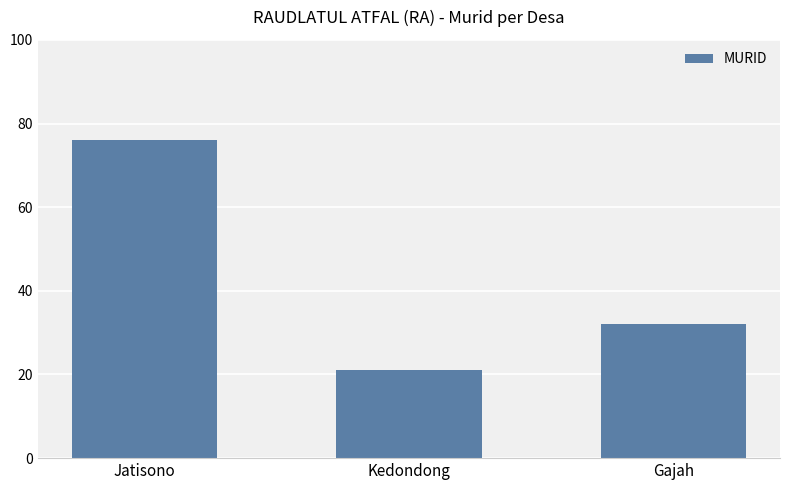

What is the difference between the values at Jatisono and Kedondong?

55